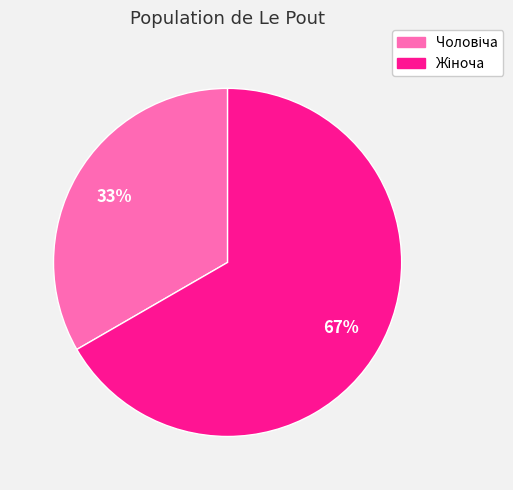

To the nearest percent, what is the average slice percentage?

50%